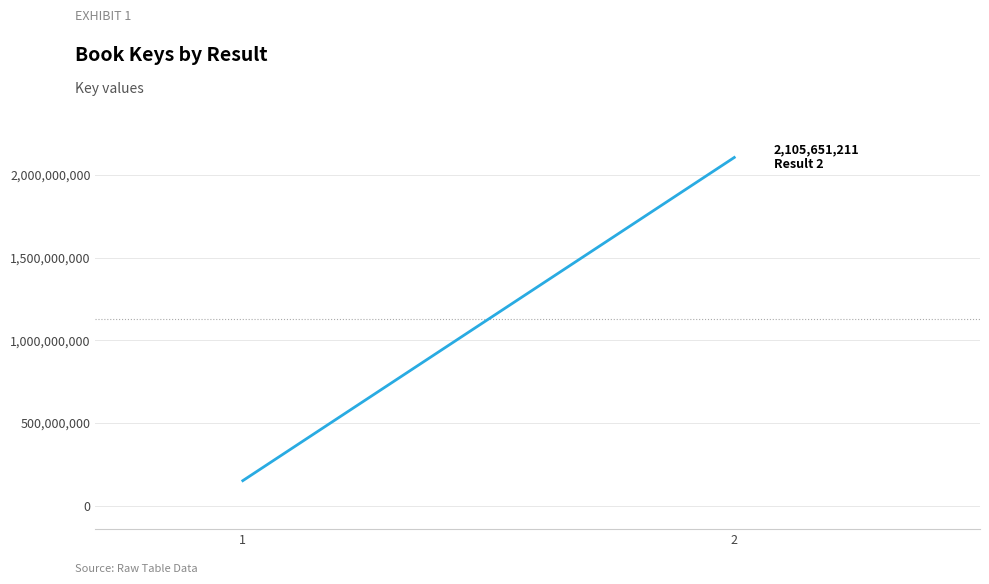

How many lines are shown in the chart?

1